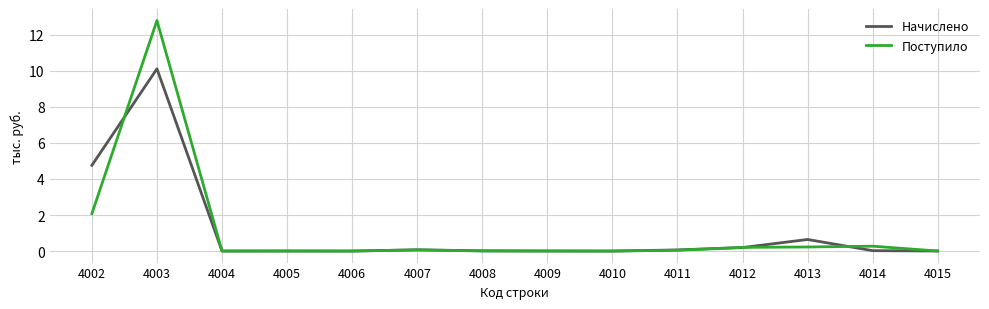

At which label does Начислено reach its peak?

4003